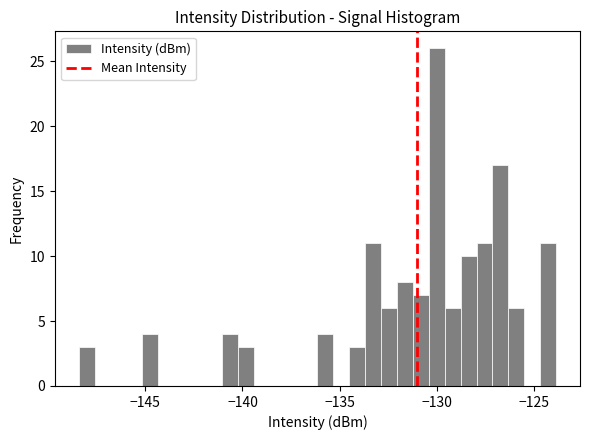

Read against the x-axis, roughly where is the centre of the tallest bar?

-130.0